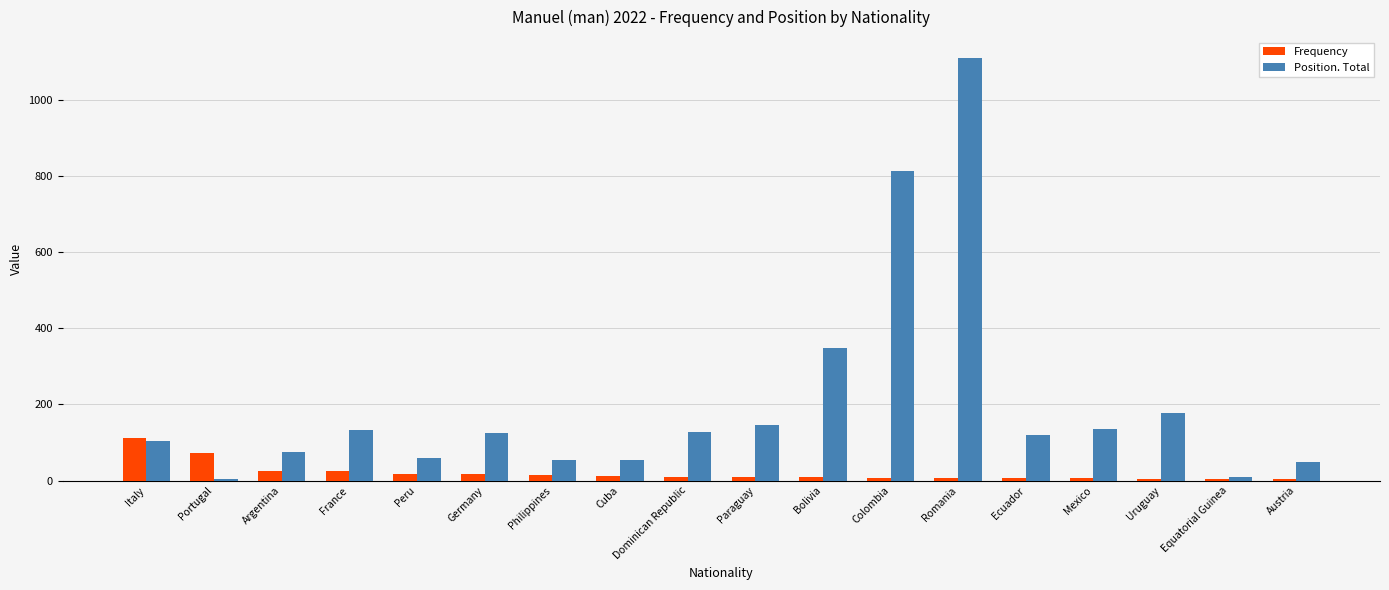

What is the difference between the maximum and minimum values in the Position. Total series?

1105